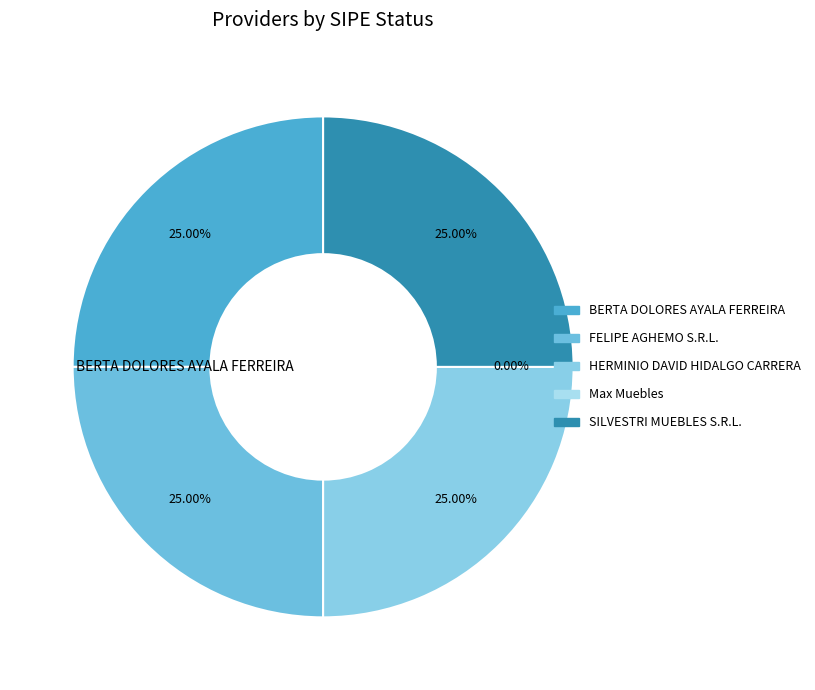

How many slices are in this pie chart?

5